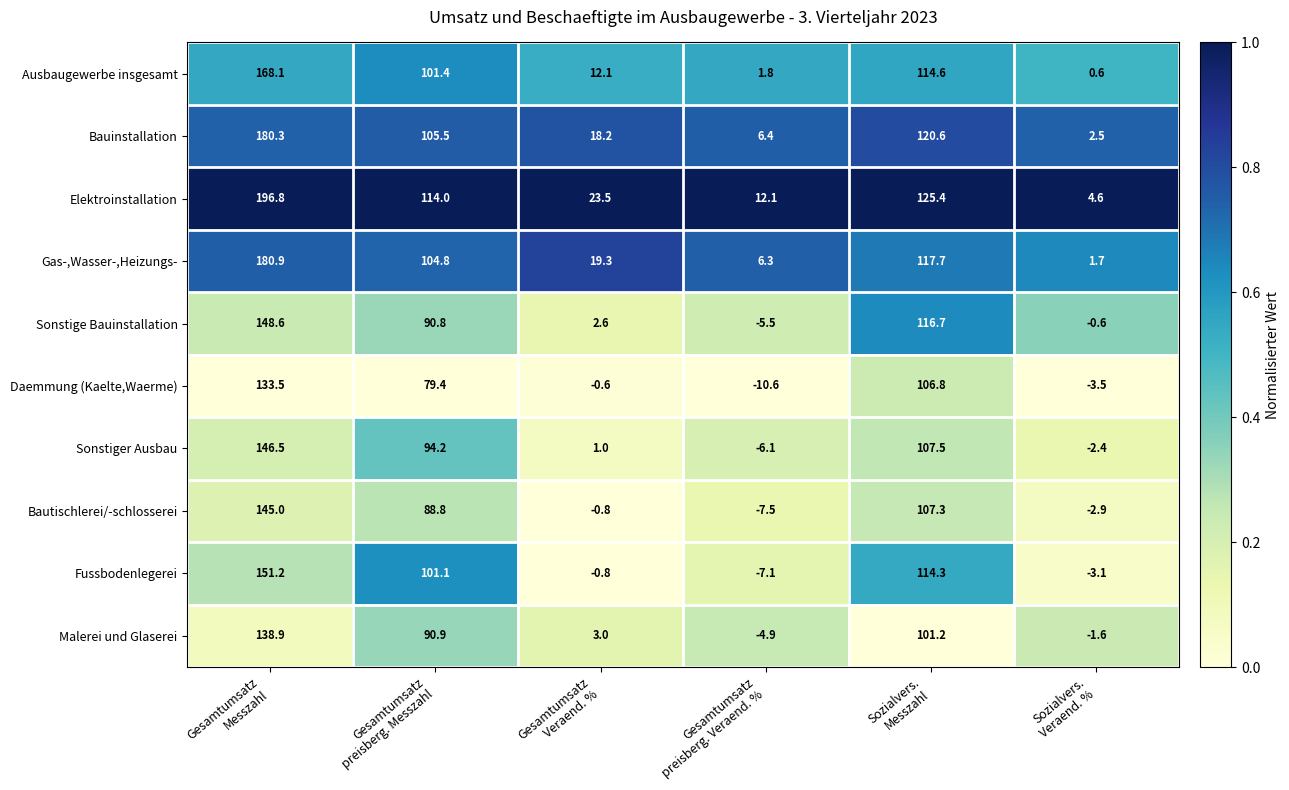

Count the number of data series in this chart.

10